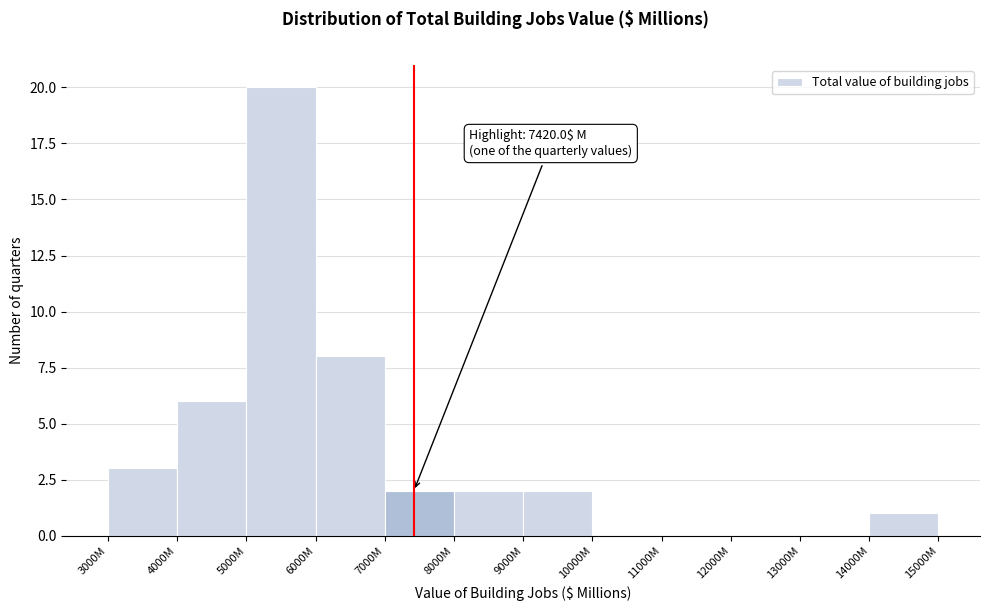

Reading left to right, transcribe all the data shown in this chart.

3000M=3	4000M=6	5000M=20	6000M=8	7000M=2	8000M=2	9000M=2	10000M=0	11000M=0	12000M=0	13000M=0	14000M=1